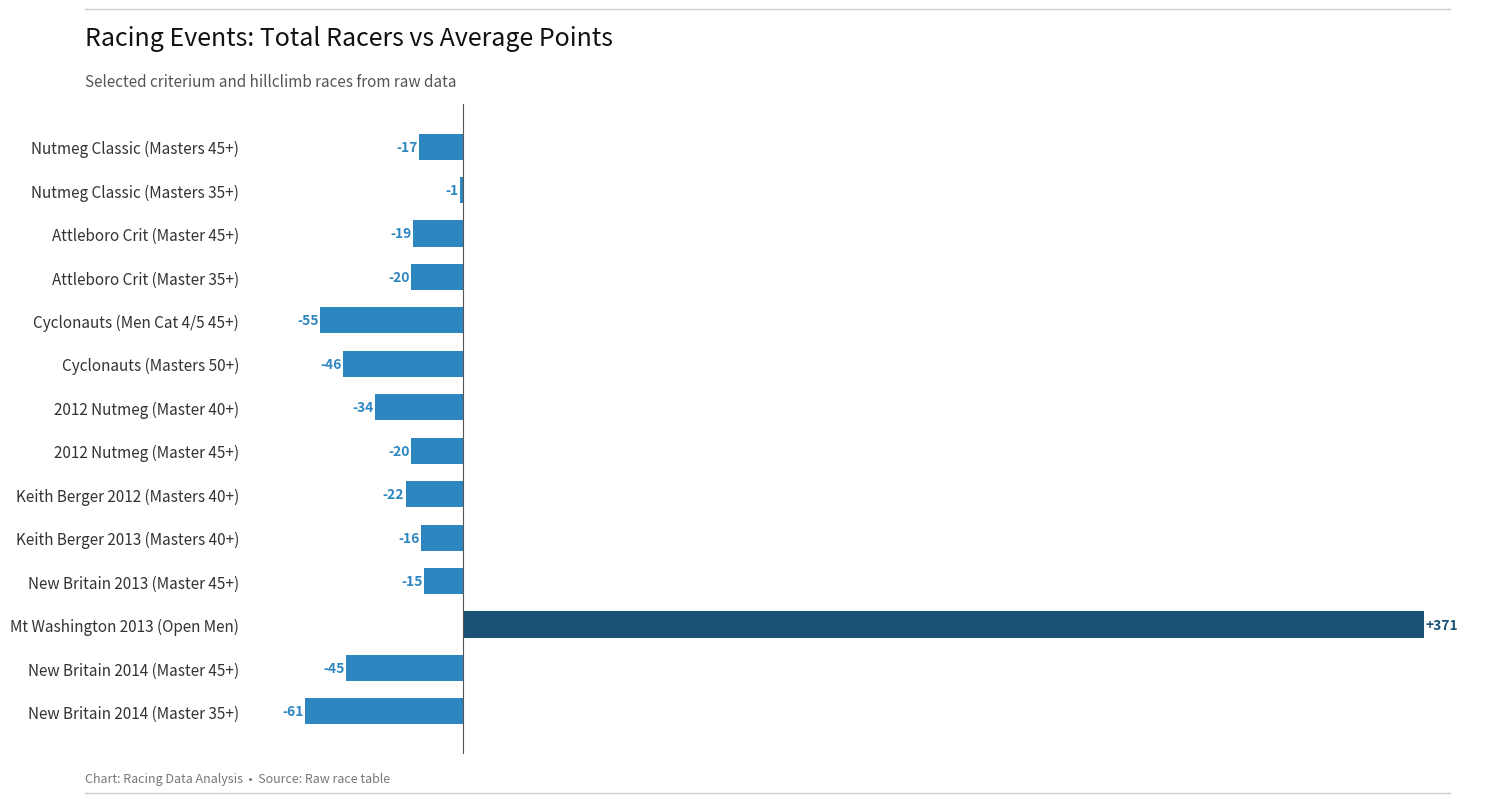

What is the approximate value at Attleboro Crit (Master 35+), to the nearest 5?

-20